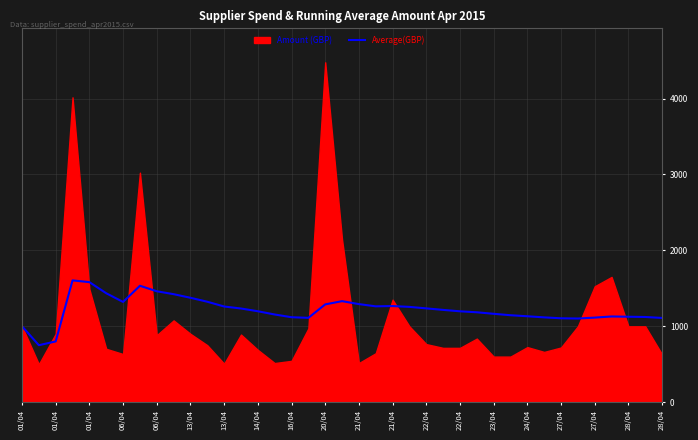

True or false: the data has more than 0 interior local peaks.

True